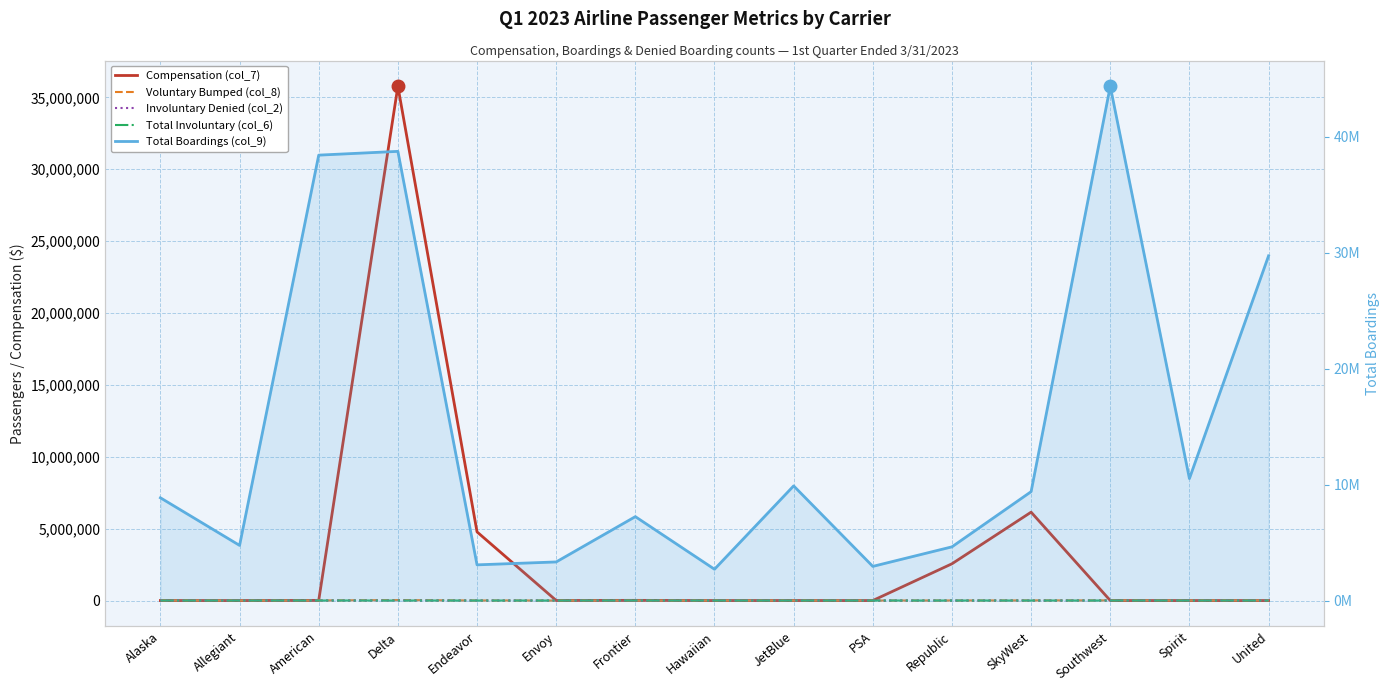

How many interior local peaks does the Voluntary Bumped (col_8) series have?

4